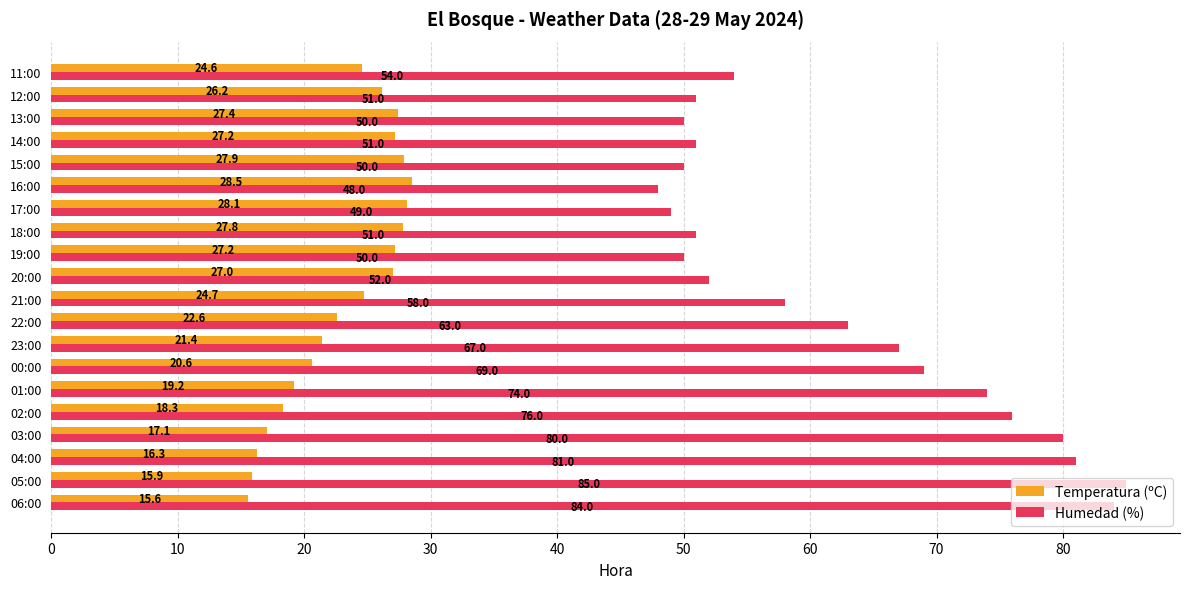

Rank the series by their maximum value, from lowest to highest.

Temperatura (ºC), Humedad (%)